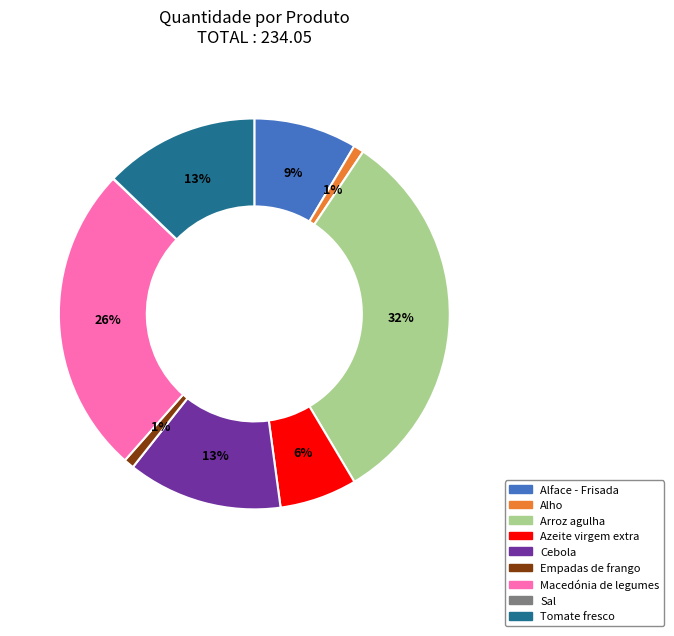

The Azeite virgem extra slice represents 1% of the pie. True or false?

False